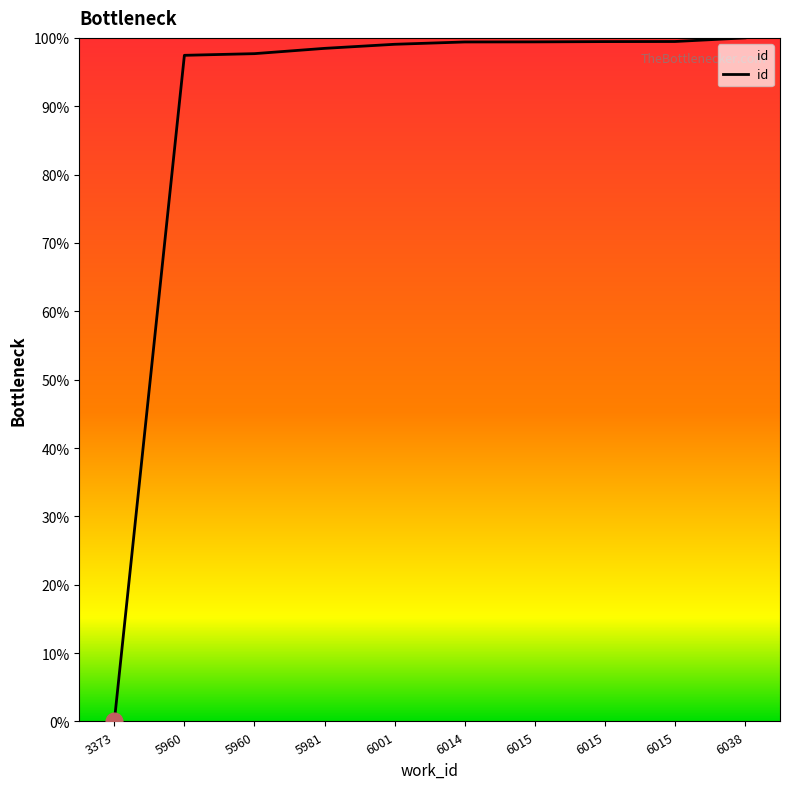

Does the chart display data point markers on the line(s)?

No